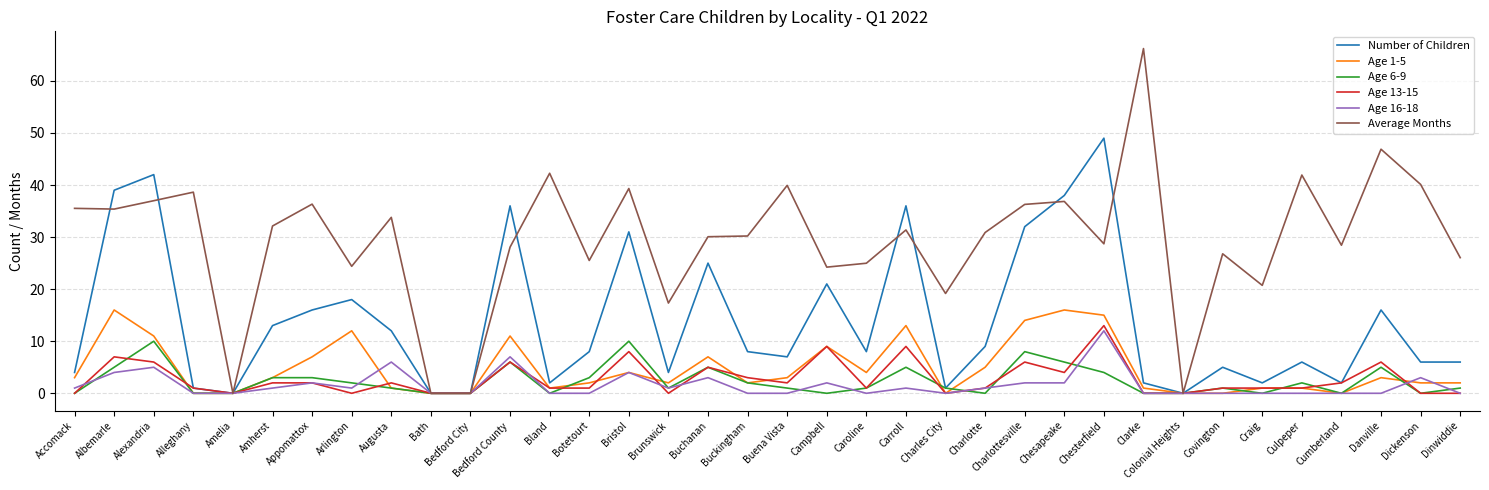

True or false: Age 1-5 has a value of 0.0 at Alleghany.

True